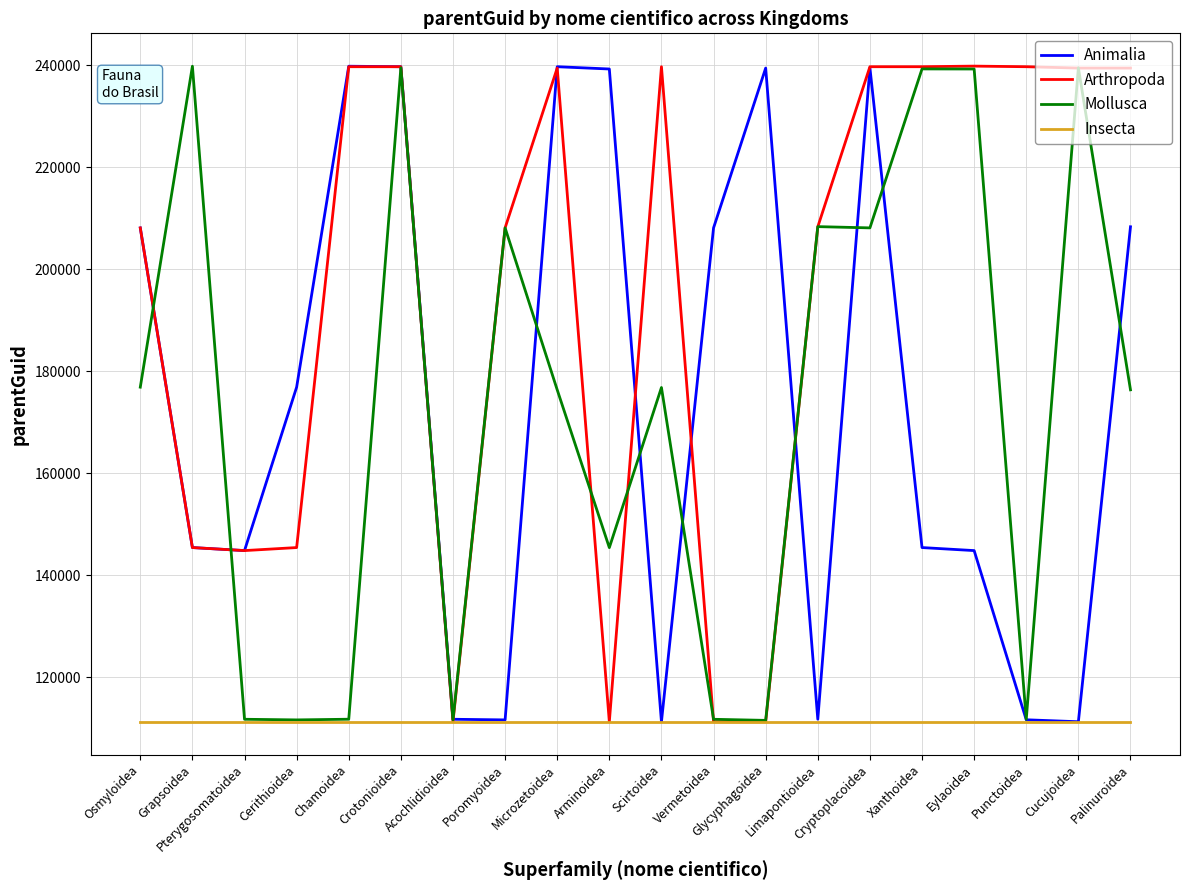

What is the highest value of the Insecta series?

111327